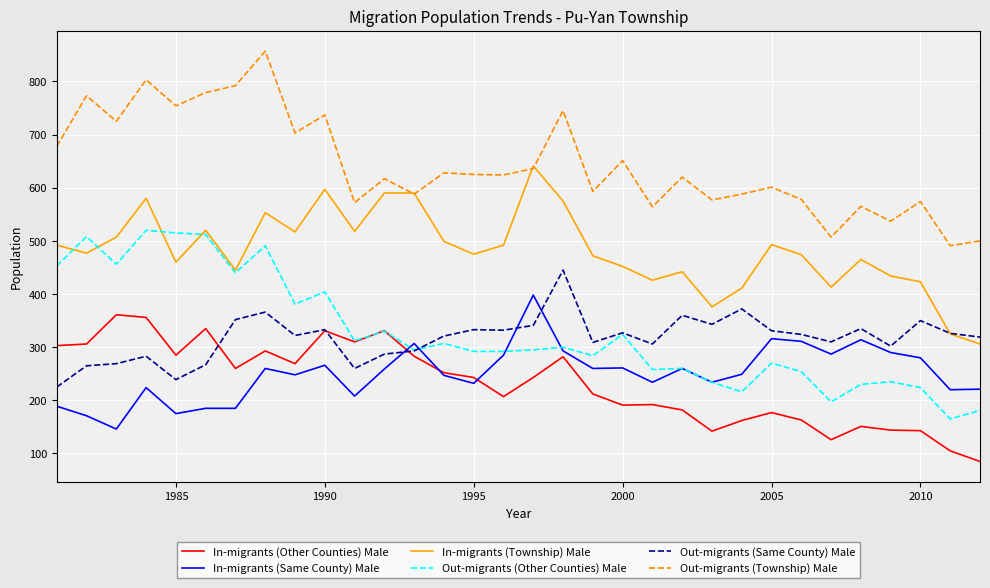

Which series has the largest total across all categories?

Out-migrants (Township) Male